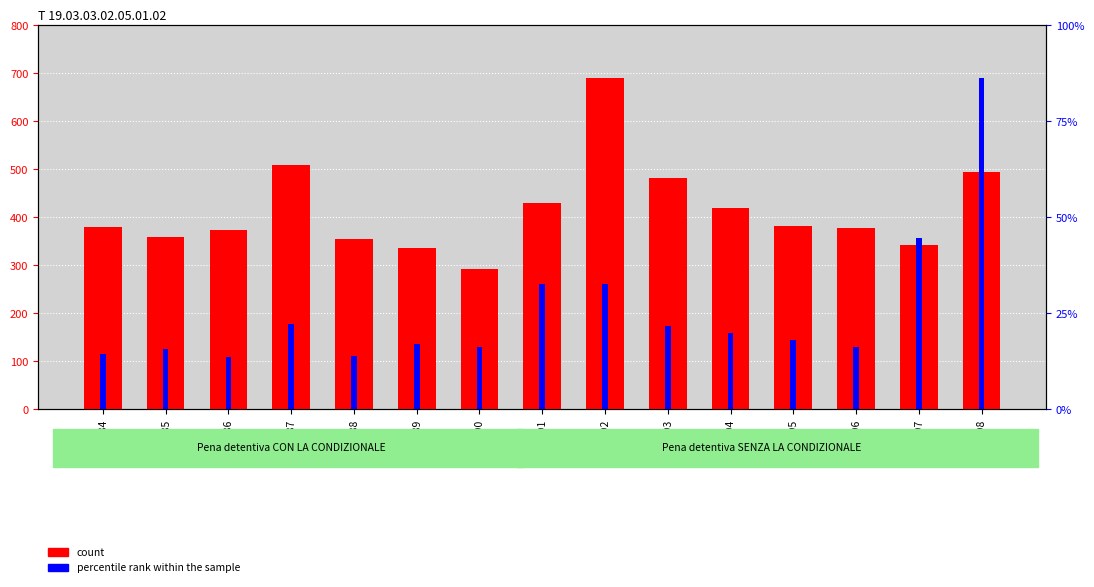

Is the value of count at 1991 greater than the value of percentile rank within the sample at 1988?

Yes